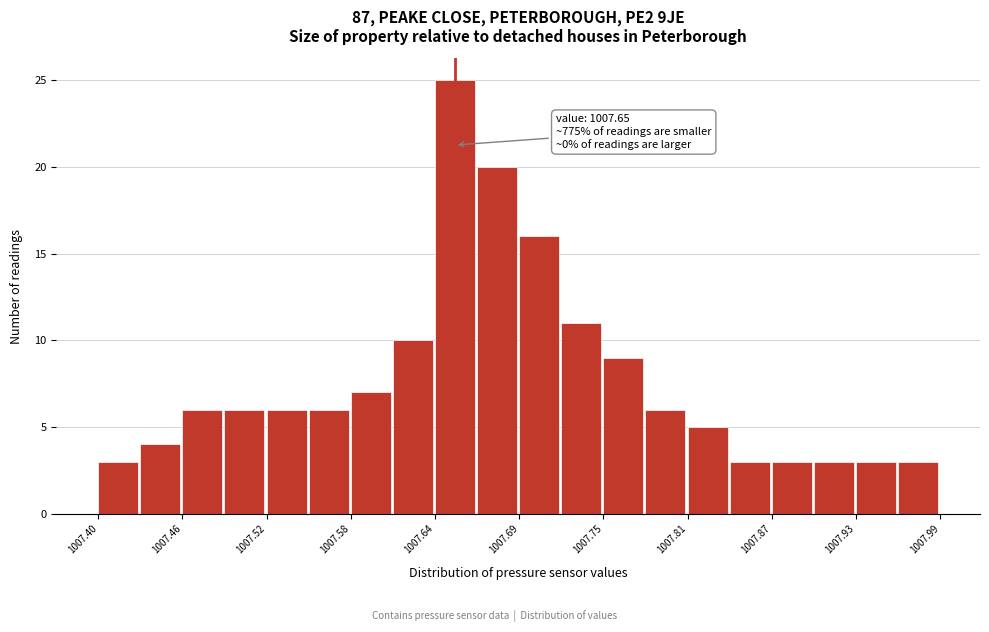

Read against the x-axis, roughly where is the centre of the tallest bar?

1007.65